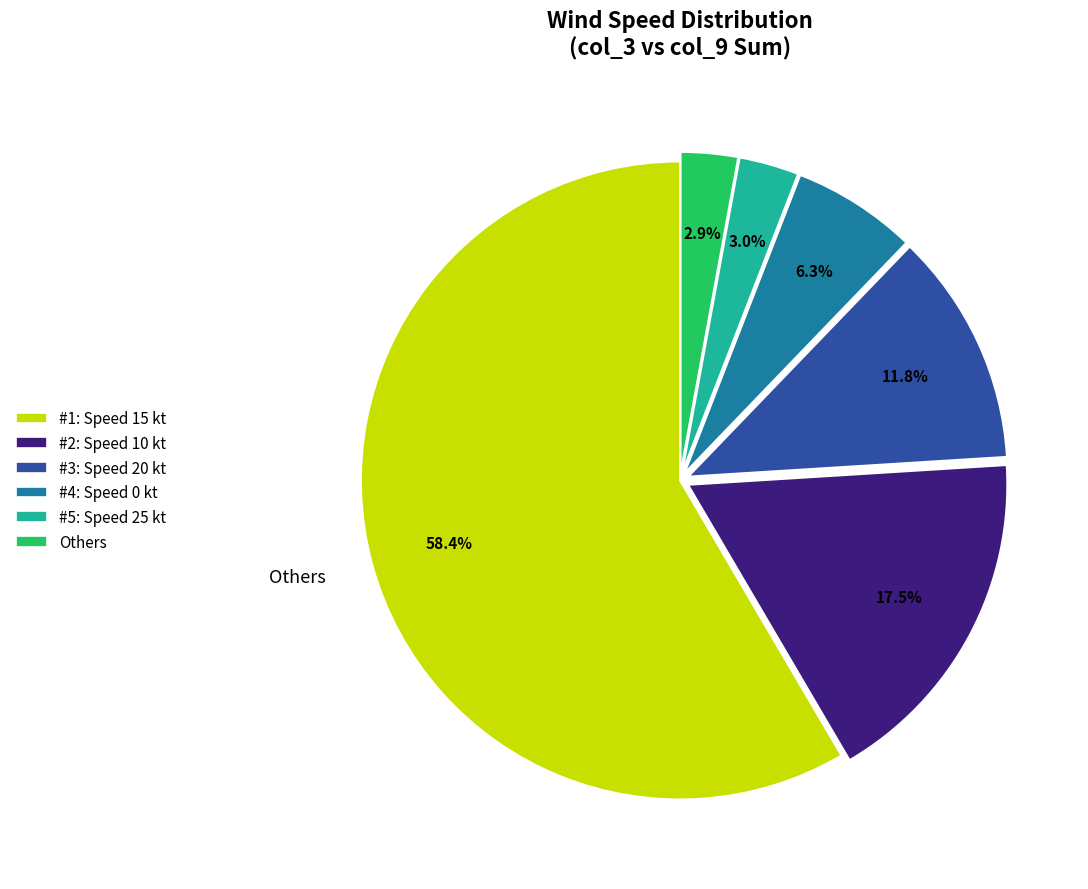

Which category has the biggest portion of the pie?

#1: Speed 15 kt